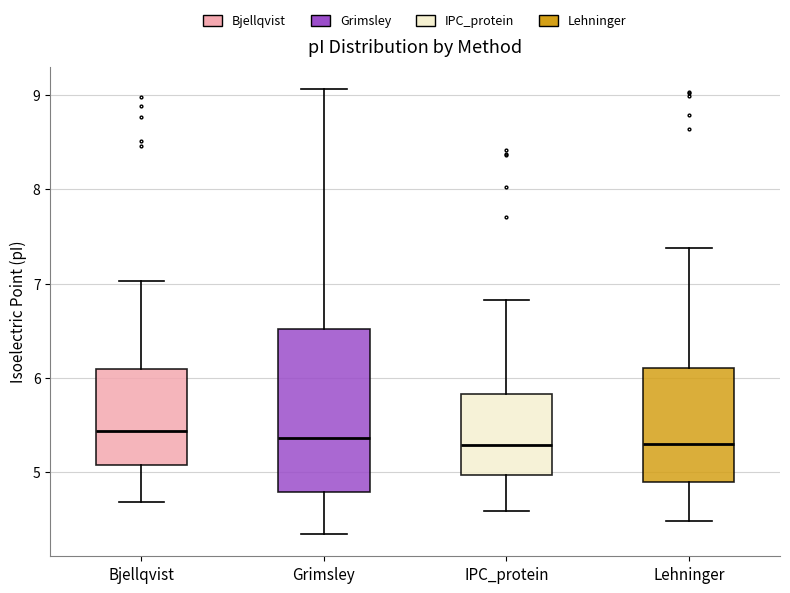

Where does the upper whisker of the box for IPC_protein end on the y-axis? The values are not printed on the chart, so give them approximately, as read against the axis.

6.8